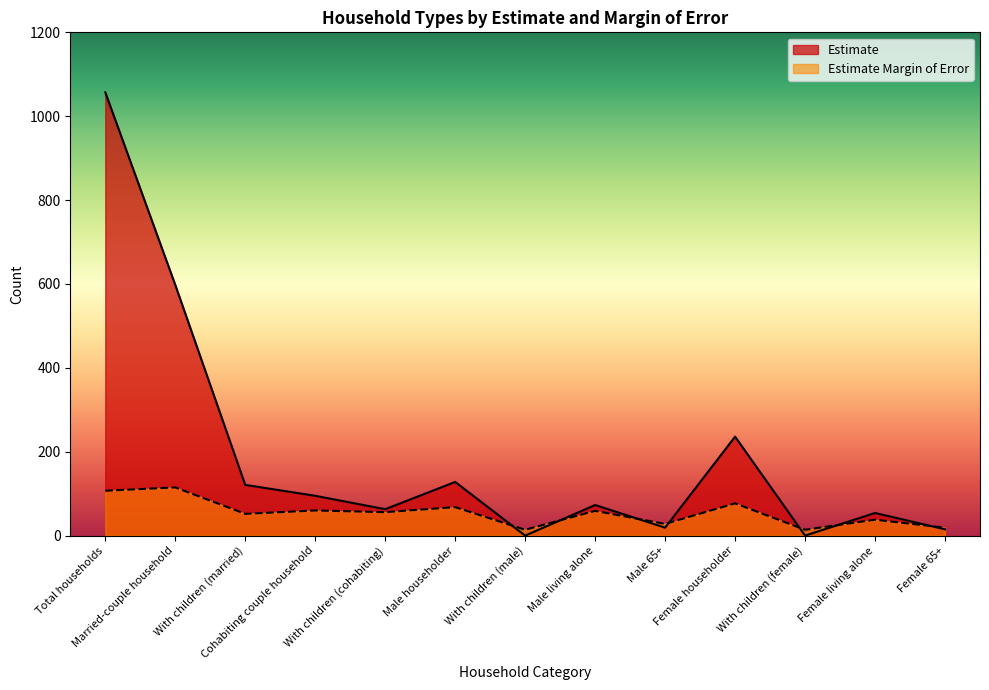

Reading right to left, list all the values displayed in this chart.

Estimate: 15	54	0	236	19	73	0	128	63	95	121	598	1057
Estimate Margin of Error: 19	38	14	77	28	59	14	68	56	60	52	115	107